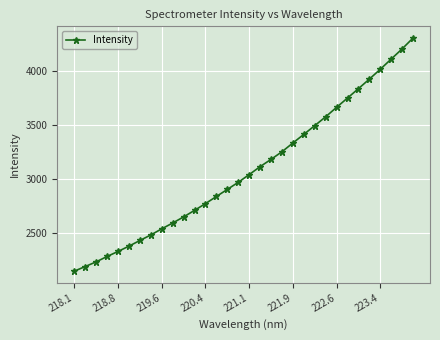

What is the difference between the maximum and minimum values?

2158.6